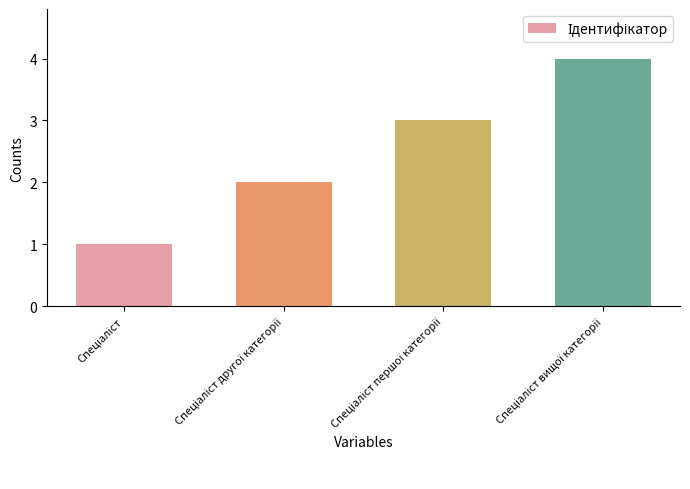

What is the sum of all values?

10